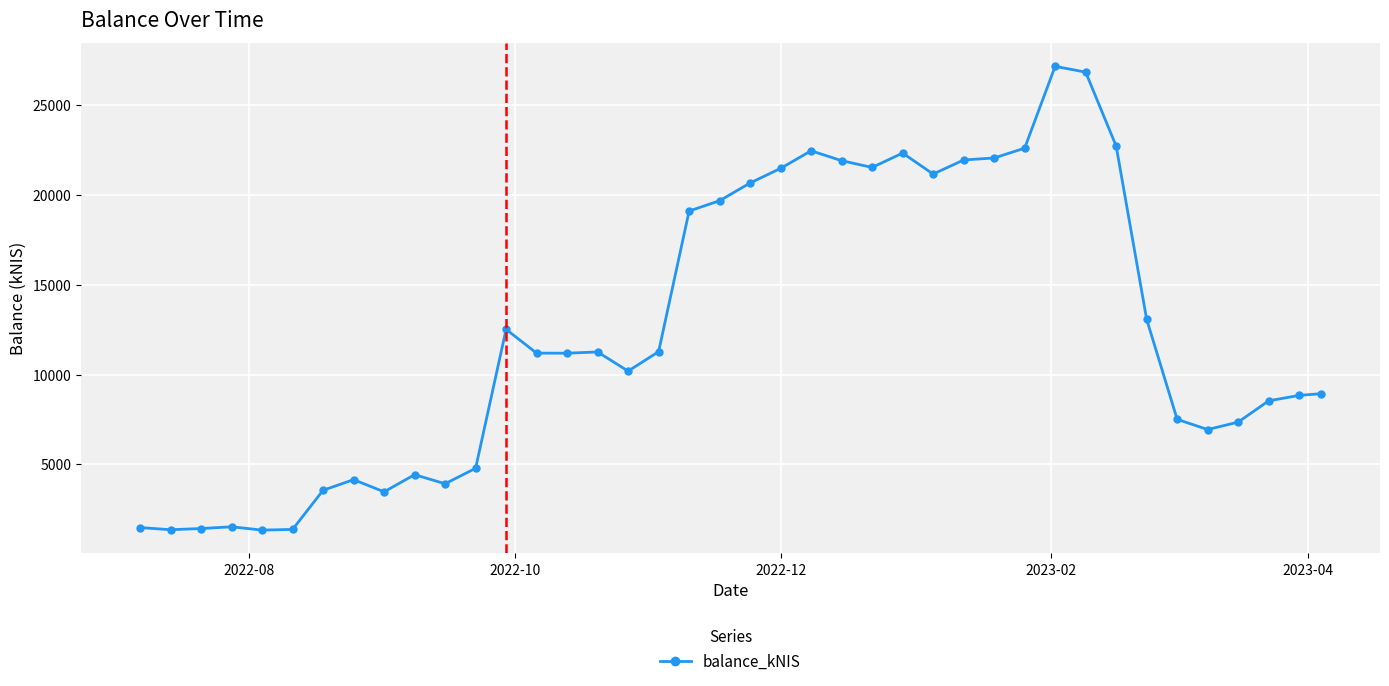

What is the greatest value displayed?

27179.3